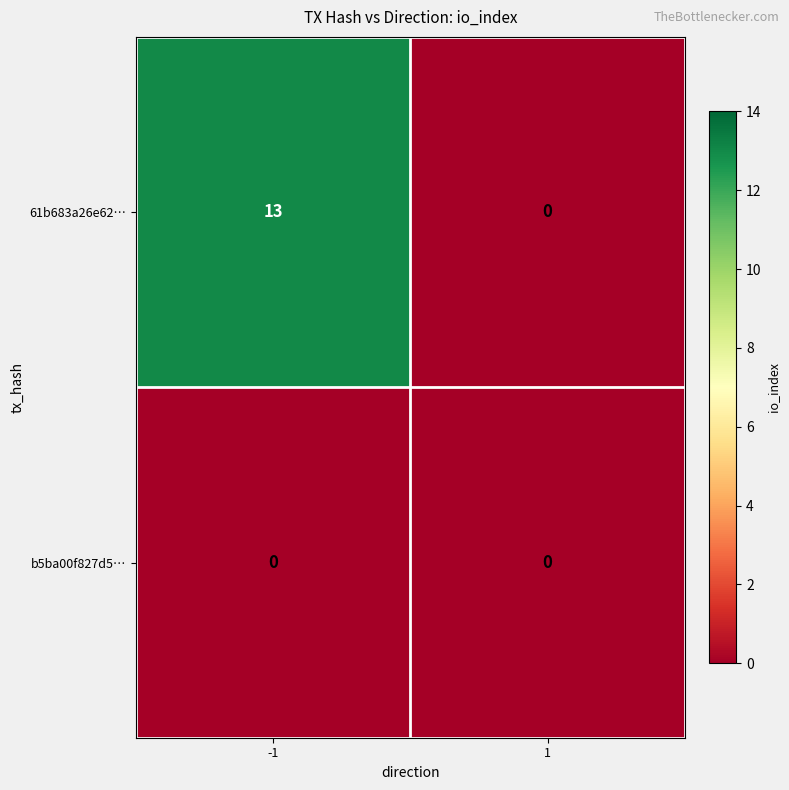

What is the maximum value shown in the chart?

13